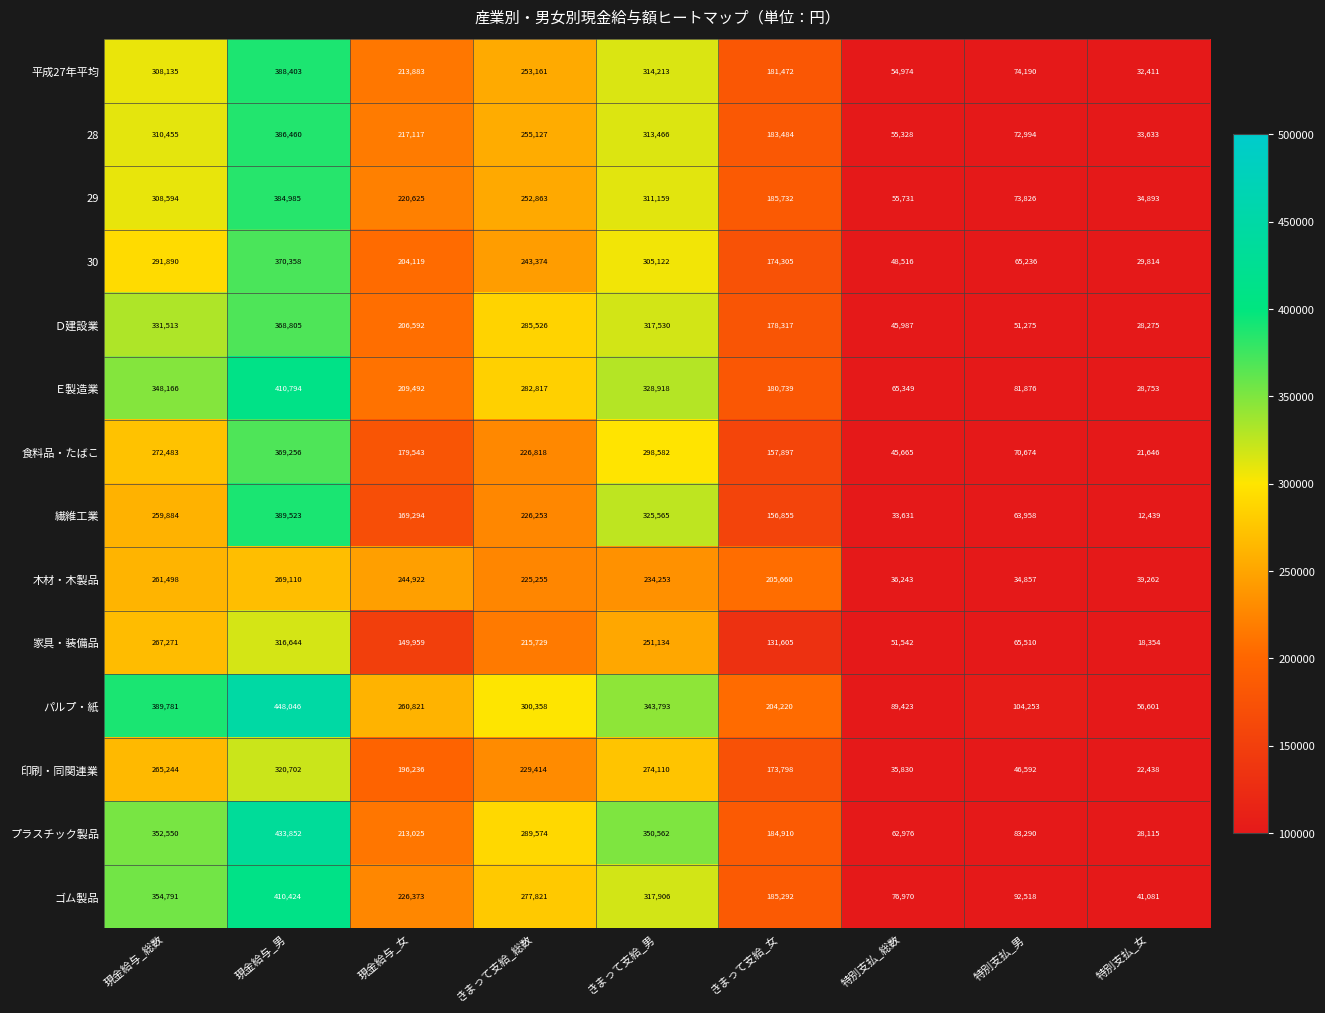

Is it true that 食料品・たばこ equals 106940 at きまって支給_女?

False